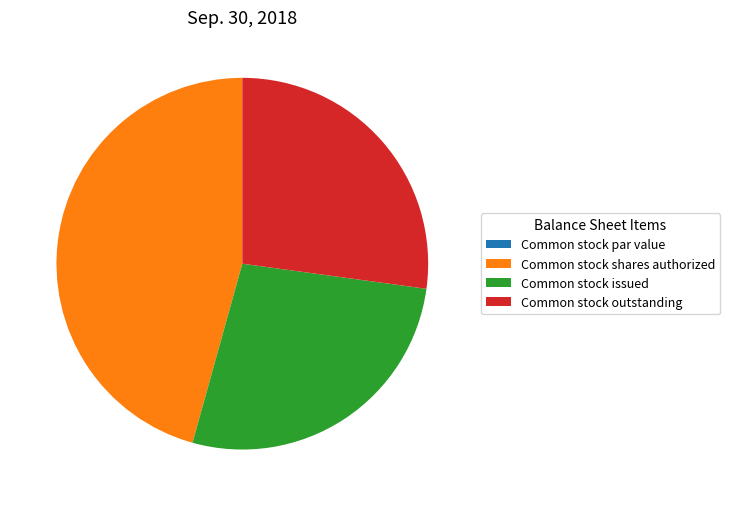

The Common stock shares authorized slice represents 46% of the pie. True or false?

True